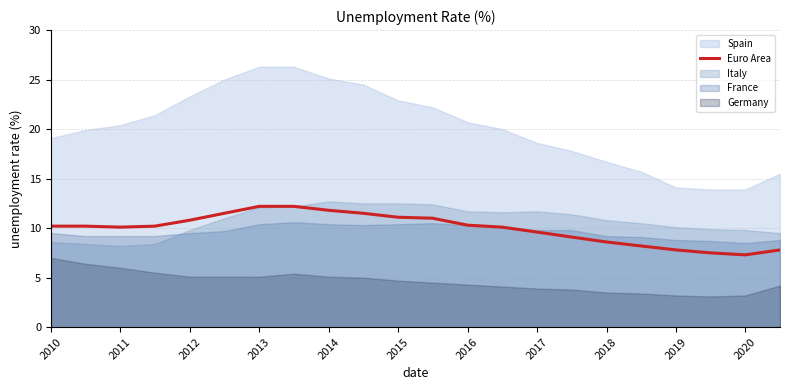

Does the chart display data point markers on the line(s)?

No